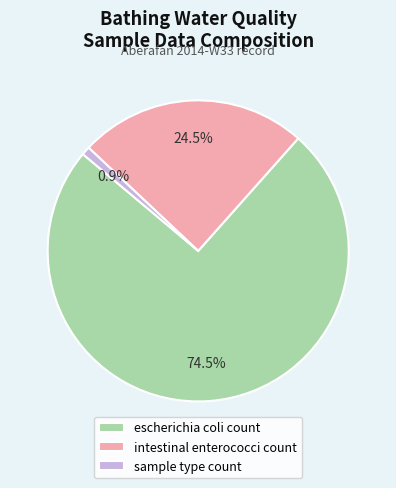

What is the smallest slice in the pie chart?

sample type count